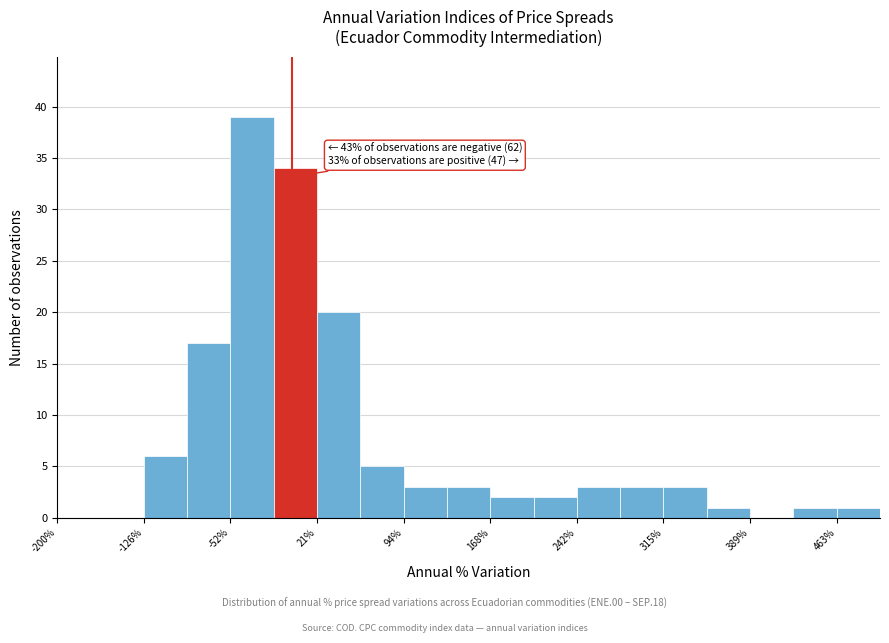

Around what value on the x-axis is the tallest bar? Give the approximate position of its centre, as read against the axis.

-30